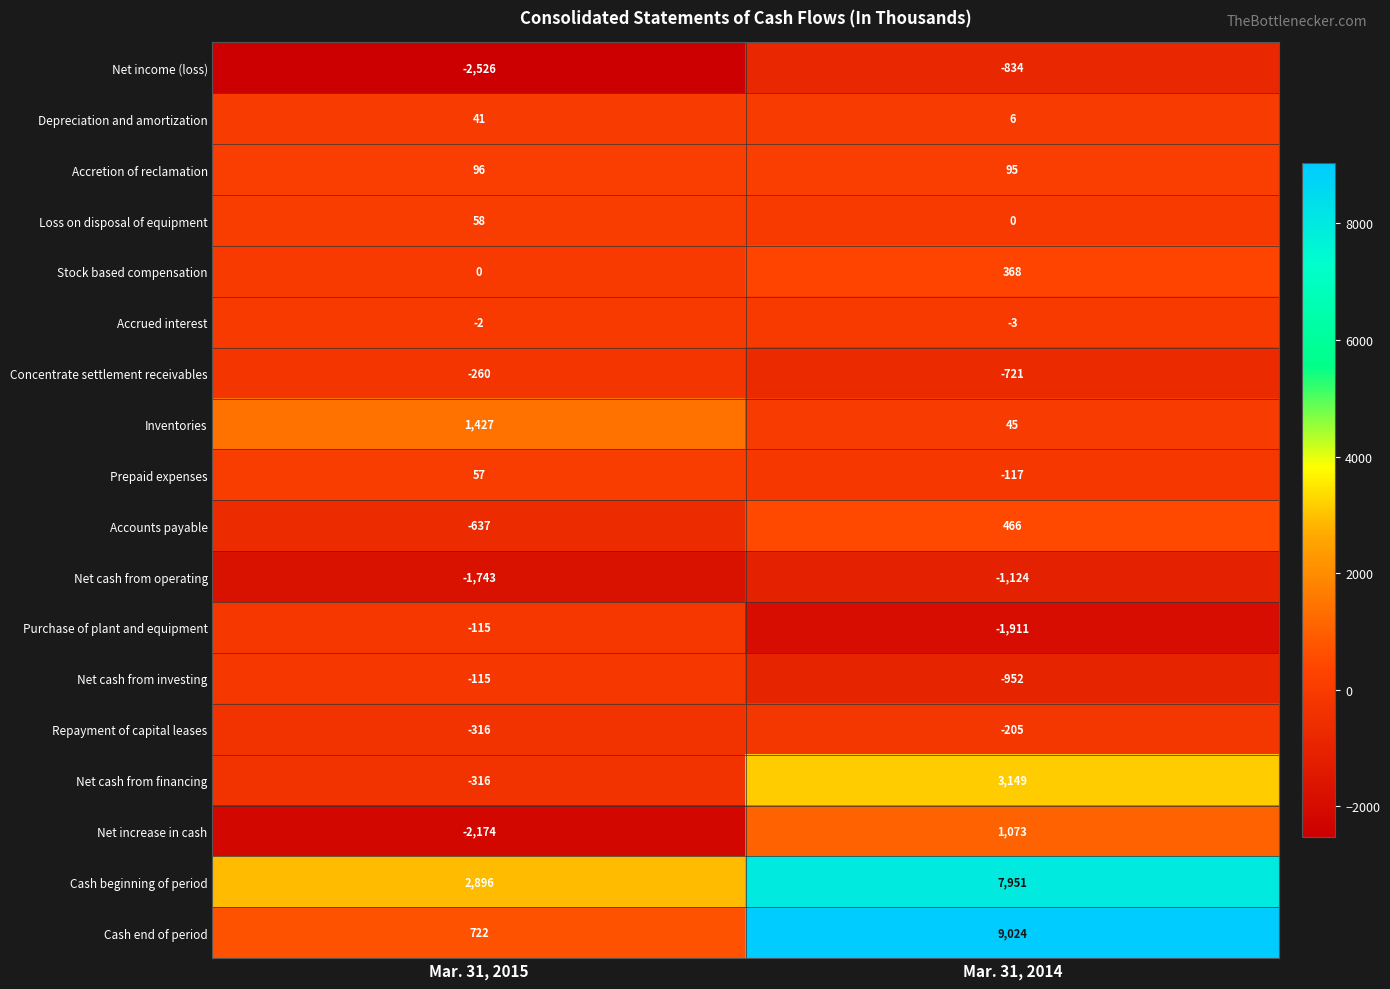

At which category is the sum across all series the highest?

Mar. 31, 2014